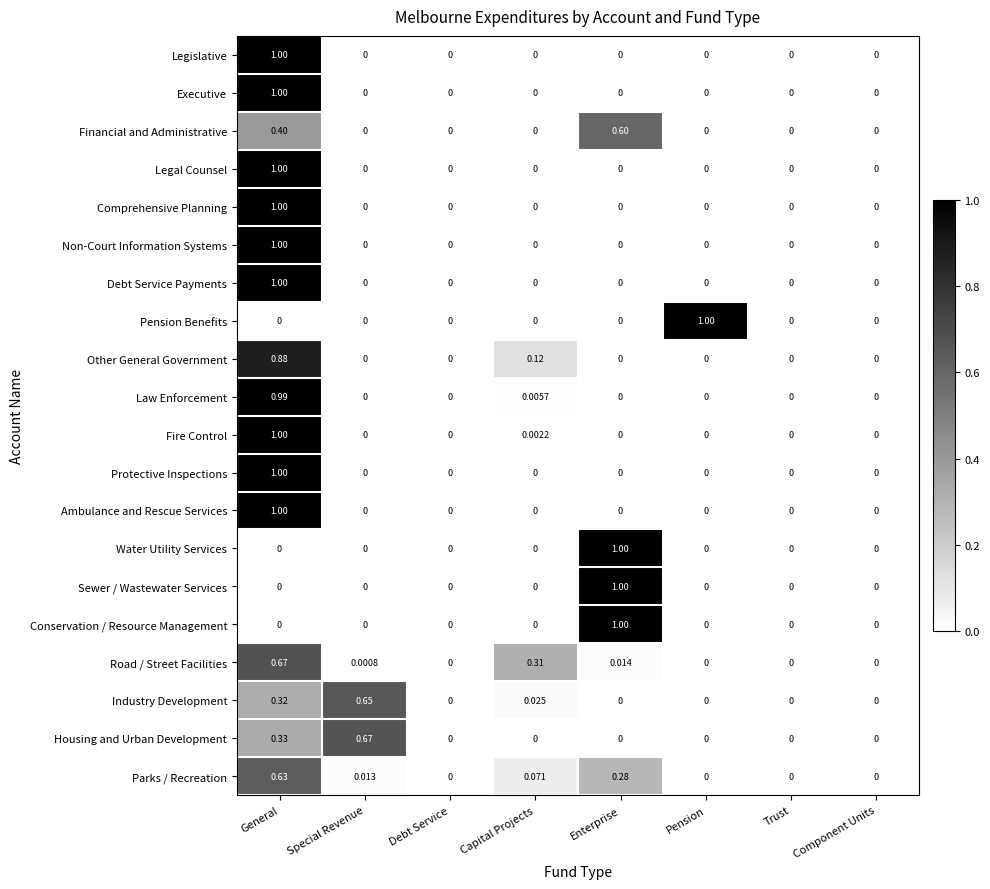

What is the difference between the highest and lowest values at Pension?

1.0